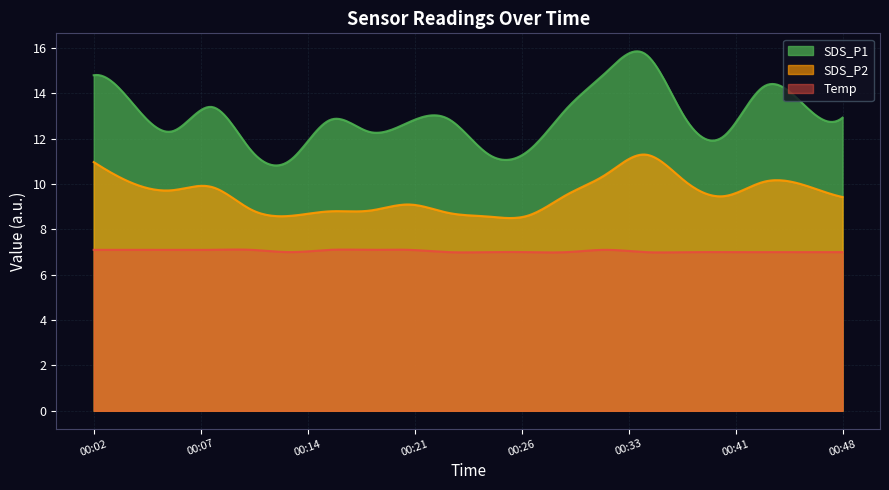

At how many categories does at least one series exceed 14?

4